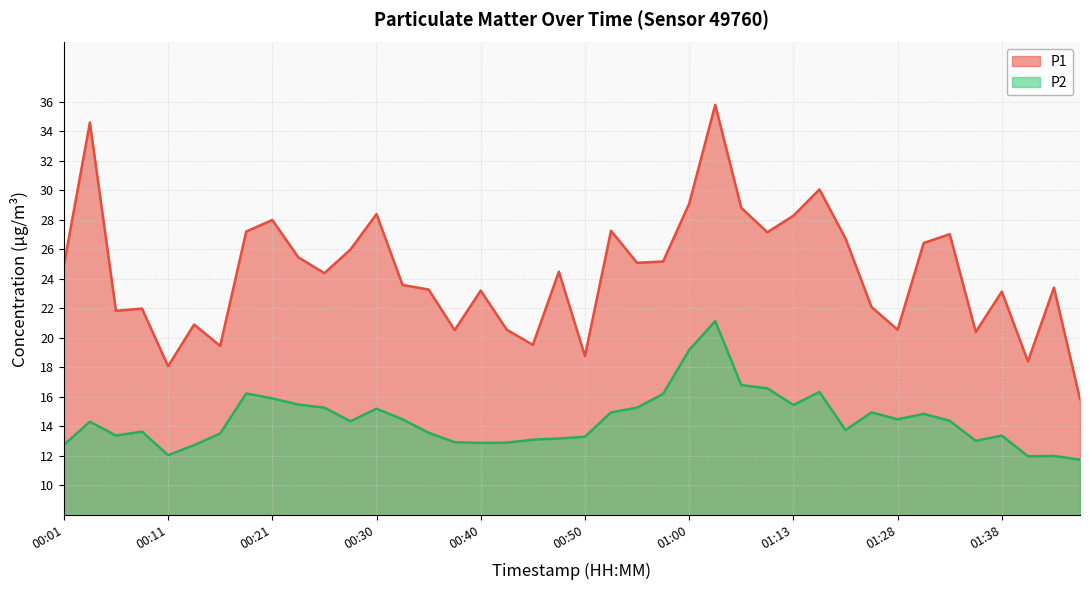

Rank the series by their average value, from highest to lowest.

P1, P2